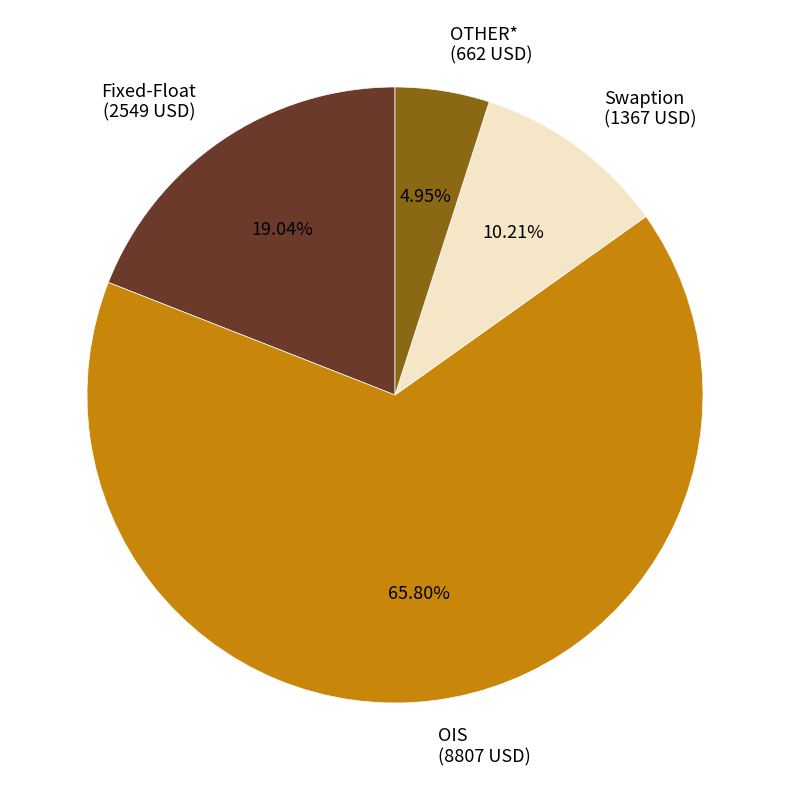

Is OIS the majority of the pie?

Yes